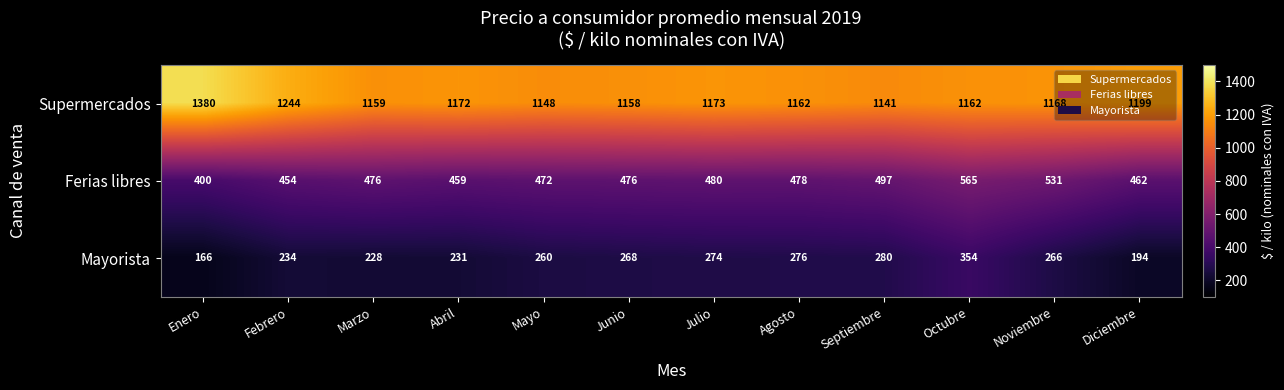

What is the difference between the maximum and minimum values in the Ferias libres series?

165